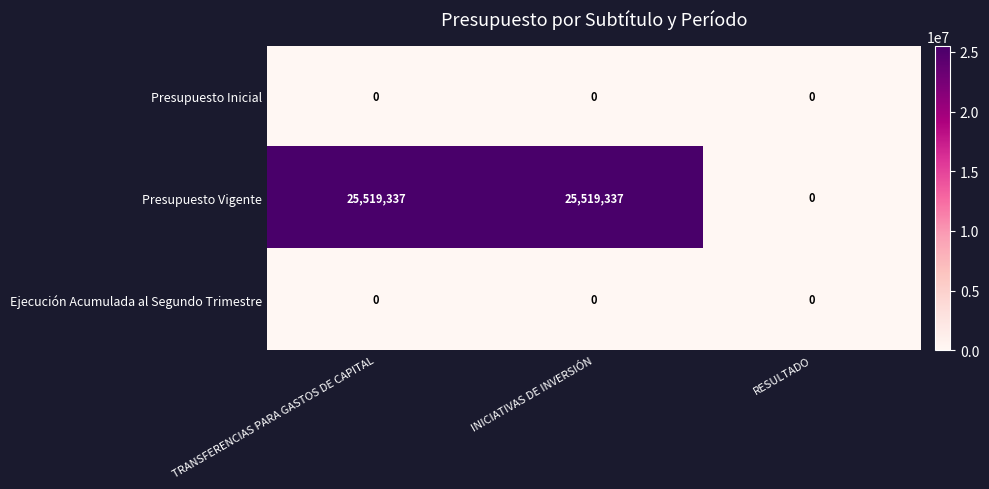

Reading left to right, list all the values displayed in this chart.

Presupuesto Inicial: TRANSFERENCIAS PARA GASTOS DE CAPITAL=0	INICIATIVAS DE INVERSIÓN=0	RESULTADO=0
Presupuesto Vigente: TRANSFERENCIAS PARA GASTOS DE CAPITAL=25519337	INICIATIVAS DE INVERSIÓN=25519337	RESULTADO=0
Ejecución Acumulada al Segundo Trimestre: TRANSFERENCIAS PARA GASTOS DE CAPITAL=0	INICIATIVAS DE INVERSIÓN=0	RESULTADO=0